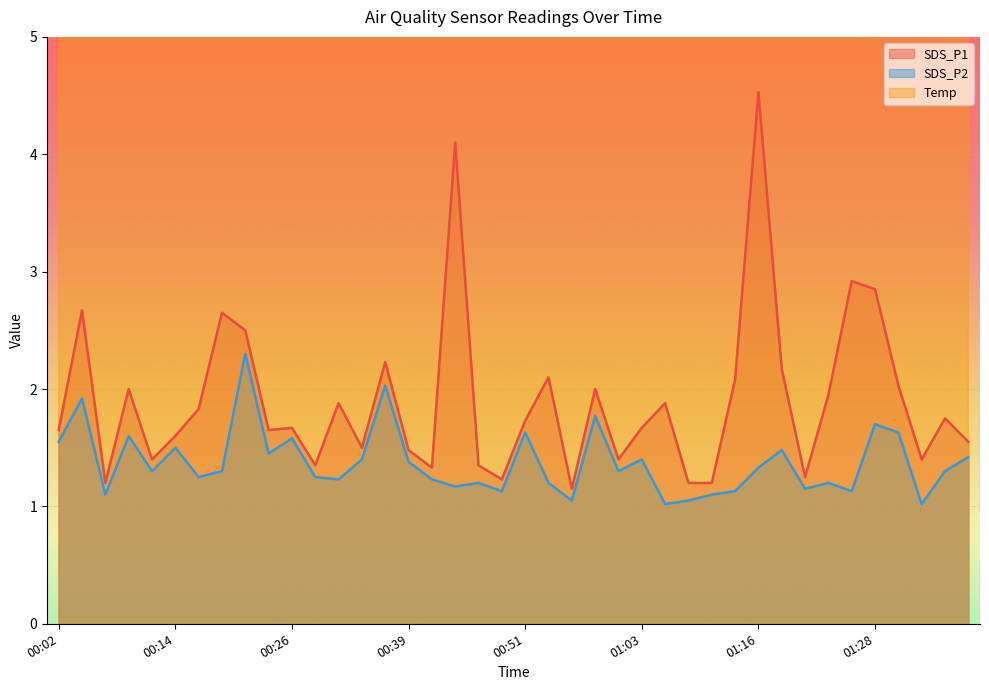

What is the greatest value displayed?

11.7